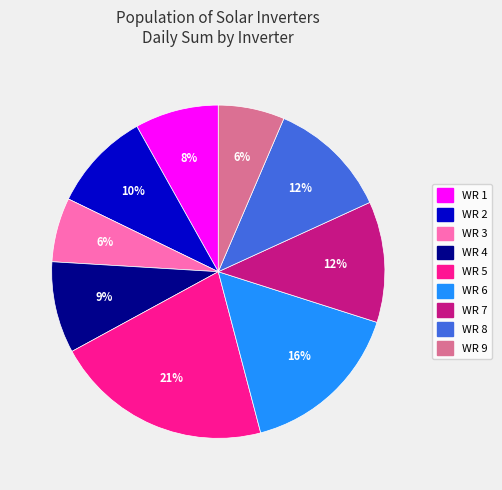

How many segments does this pie chart have?

9